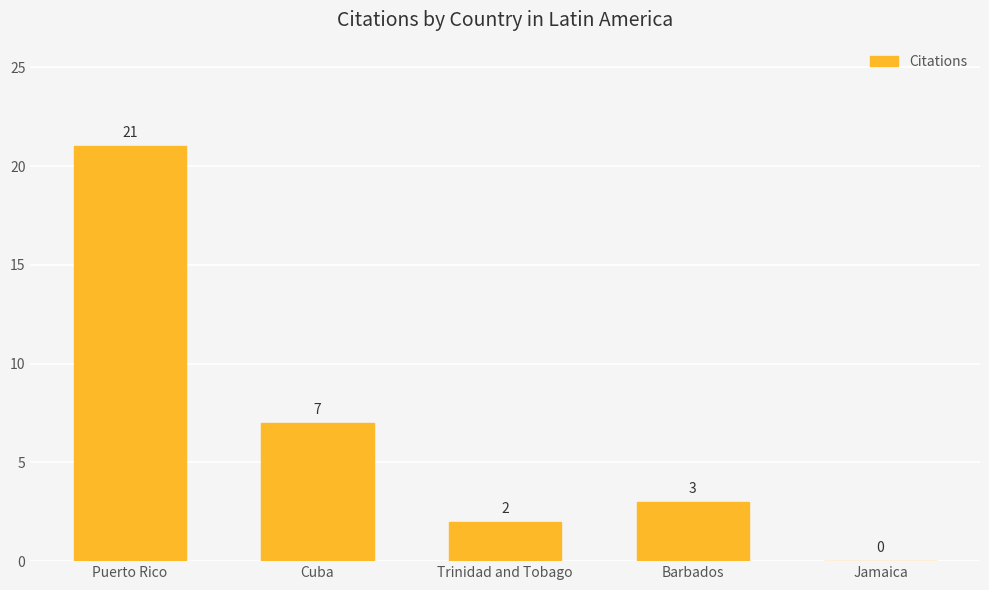

Which has a higher value, Puerto Rico or Barbados?

Puerto Rico